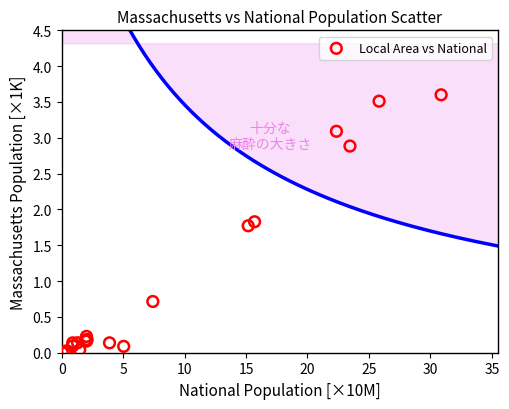

What Y value in the scatter plot is closest to 1?

0.7